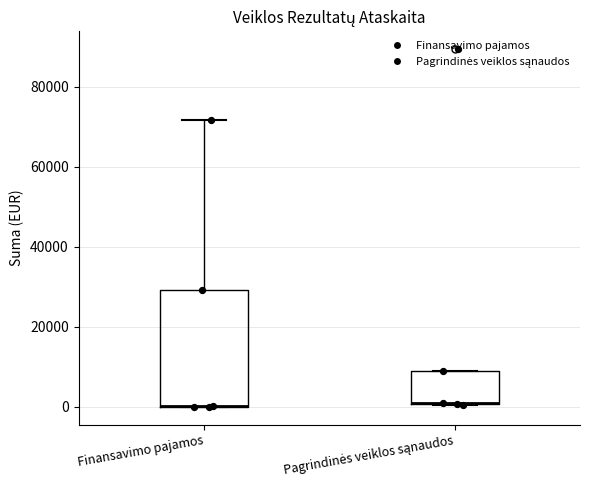

Where is the lower edge of the box for Finansavimo pajamos on the y-axis? The values are not printed on the chart, so give them approximately, as read against the axis.

0